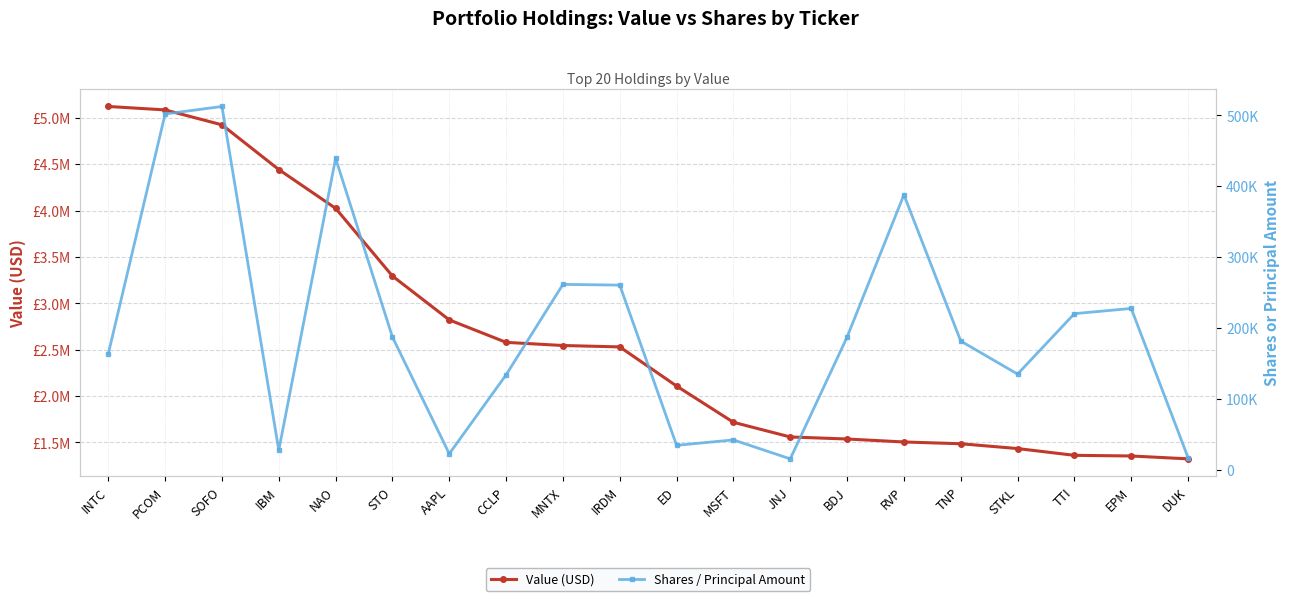

True or false: Shares / Principal Amount and Value (USD) cross at least once.

False